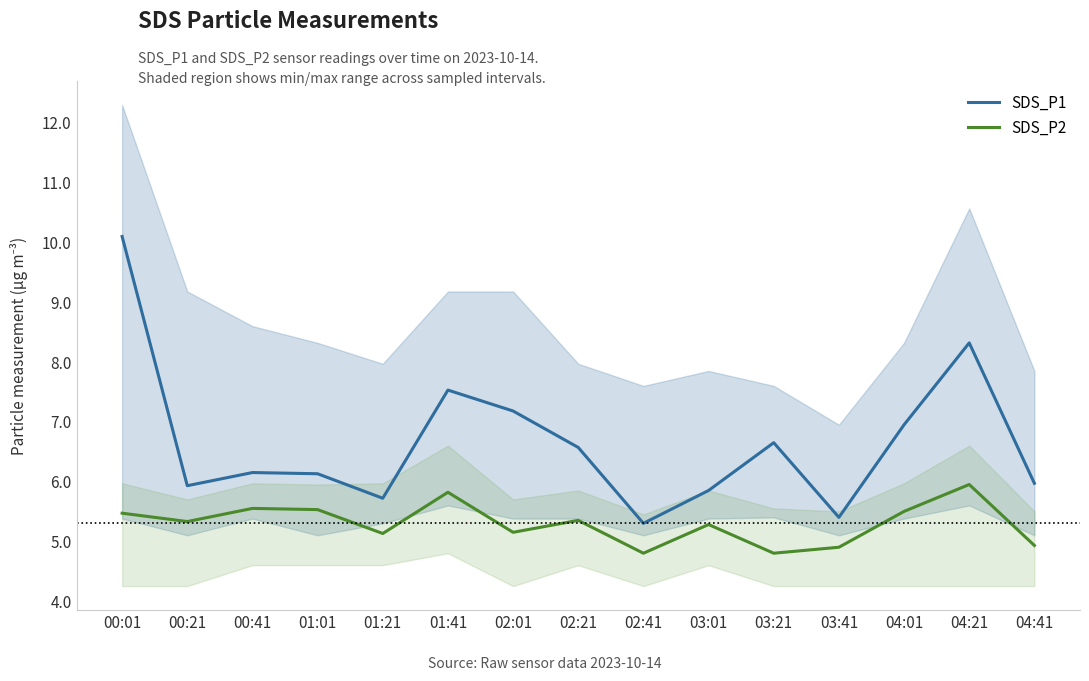

The value of SDS_P1 at 02:21 is 6.6. True or false?

True